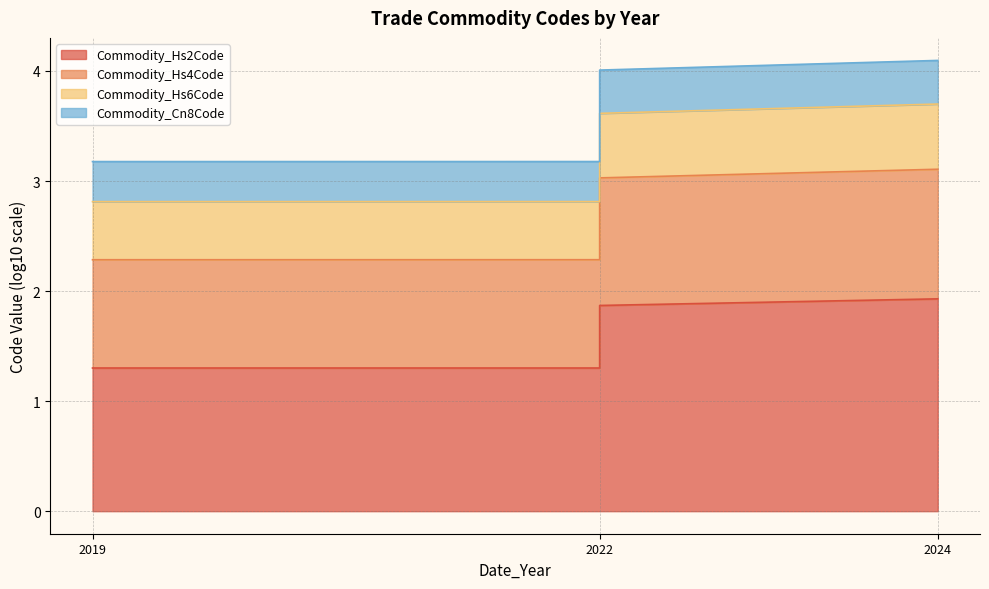

True or false: Commodity_Hs2Code has a value of 1.9 at 2022.

False